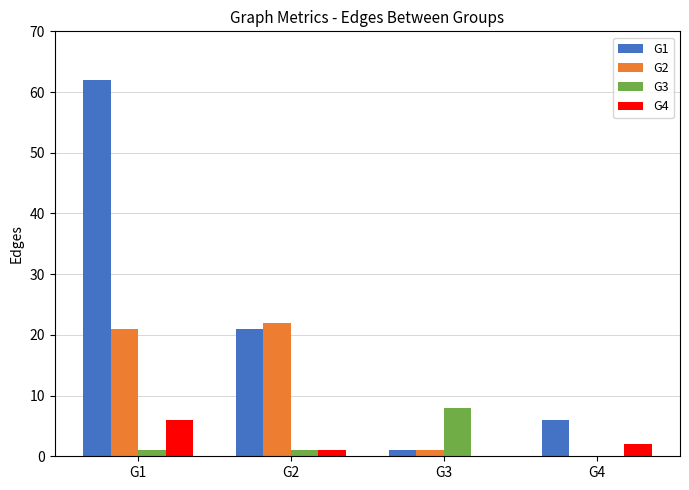

The G1 series shows 15 at G2. True or false?

False